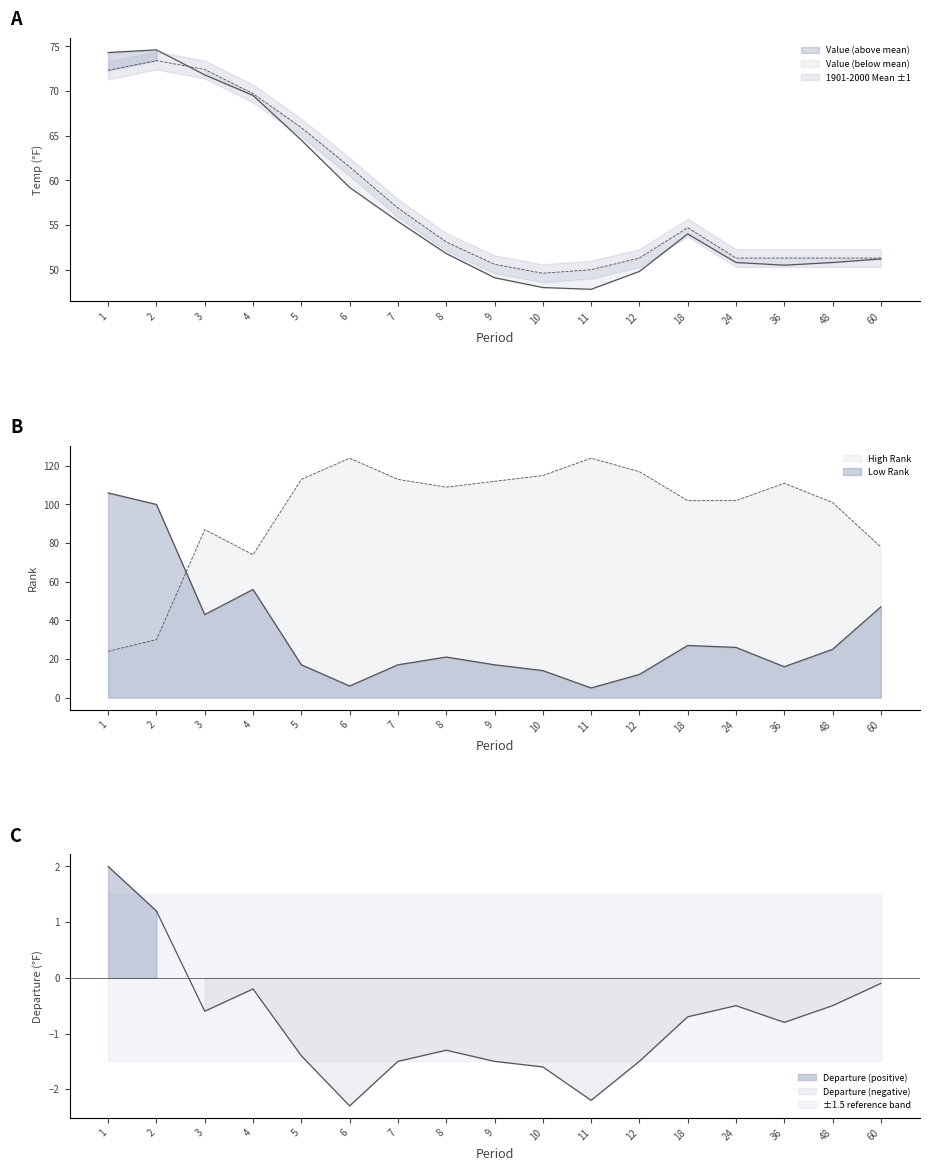

Reading left to right, what are all the values shown in this chart?

Value: 74.3	74.6	71.8	69.5	64.5	59.2	55.4	51.8	49.1	48.0	47.8	49.8	54.0	50.8	50.5	50.8	51.2
1901-2000 Mean: 72.3	73.4	72.4	69.7	65.9	61.5	56.9	53.1	50.6	49.6	50.0	51.3	54.7	51.3	51.3	51.3	51.3
Departure: 2.0	1.2	-0.6	-0.2	-1.4	-2.3	-1.5	-1.3	-1.5	-1.6	-2.2	-1.5	-0.7	-0.5	-0.8	-0.5	-0.1
Low Rank: 106.0	100.0	43.0	56.0	17.0	6.0	17.0	21.0	17.0	14.0	5.0	12.0	27.0	26.0	16.0	25.0	47.0
High Rank: 24.0	30.0	87.0	74.0	113.0	124.0	113.0	109.0	112.0	115.0	124.0	117.0	102.0	102.0	111.0	101.0	78.0